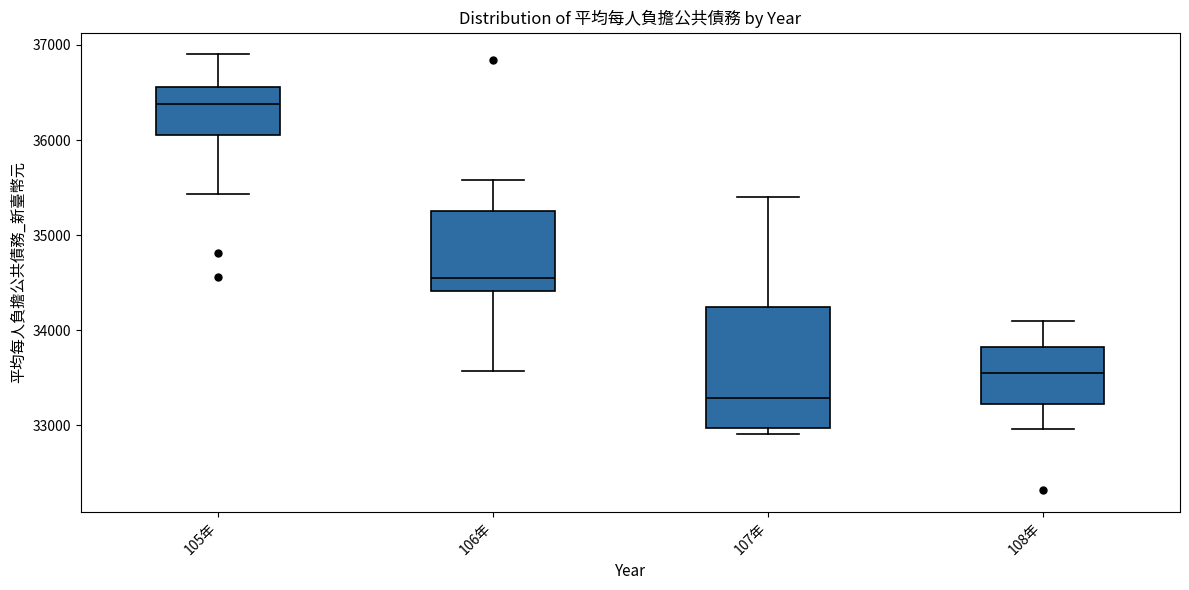

Comparing the boxes themselves (not the whiskers), which one is the tallest?

107年